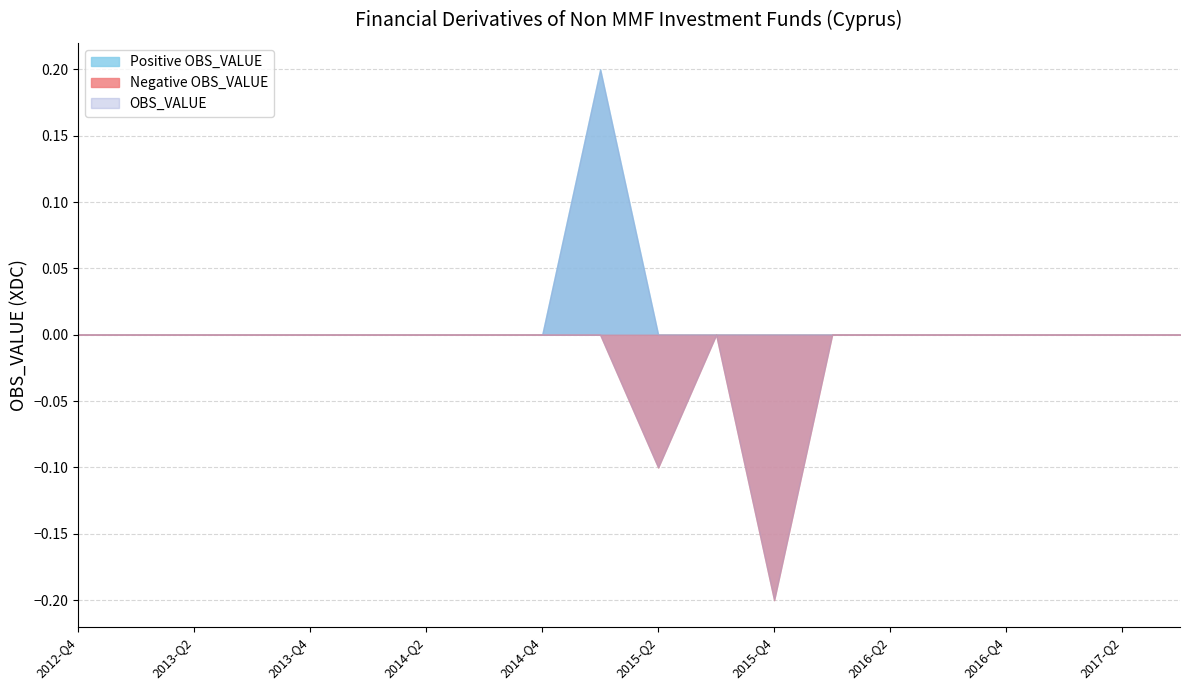

Is it true that OBS_VALUE equals 0.0 at 2013-Q4?

True